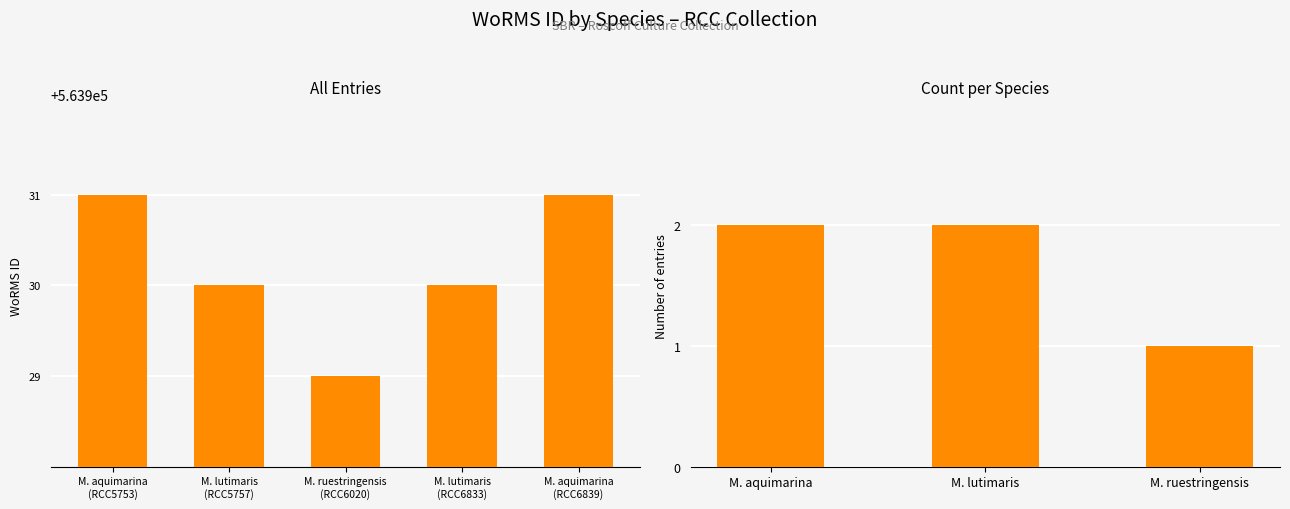

Reading left to right, extract all data points from this chart.

563931	563930	563929	563930	563931